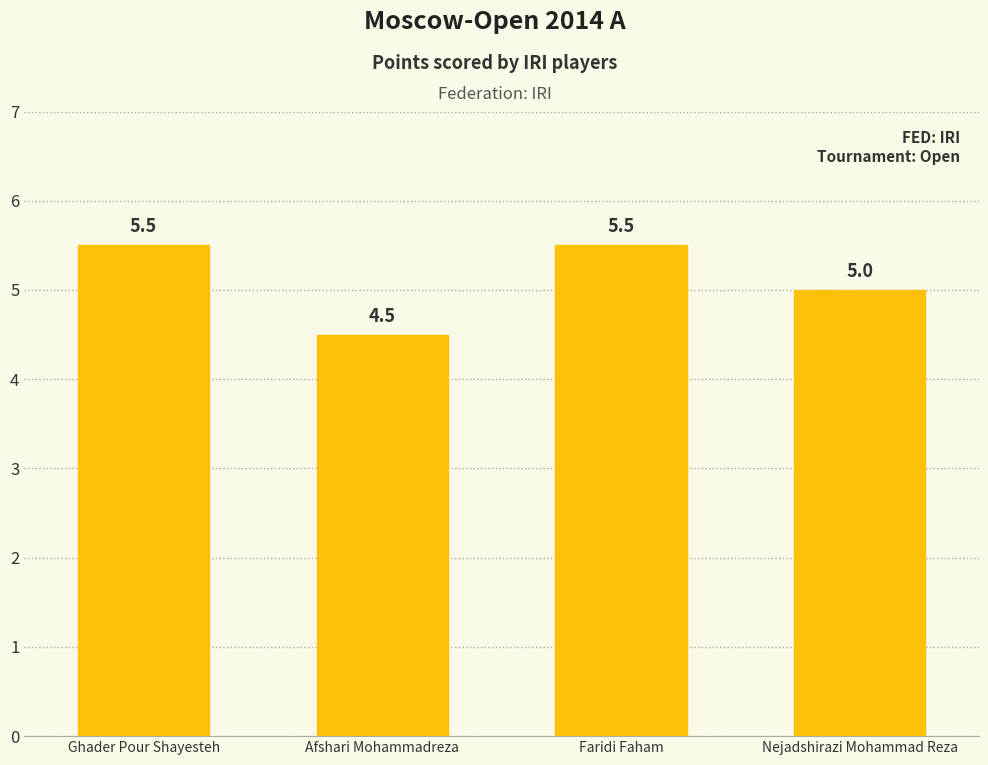

What is the value of the 2nd bar from the left?

4.5